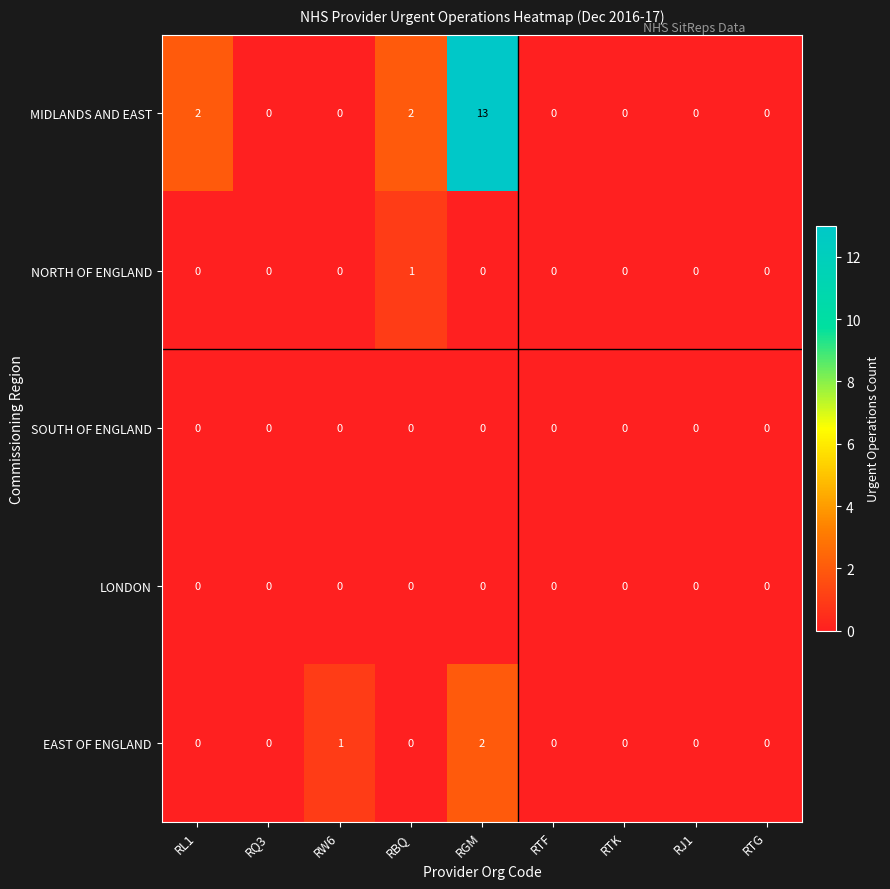

Which series has the largest total across all categories?

MIDLANDS AND EAST